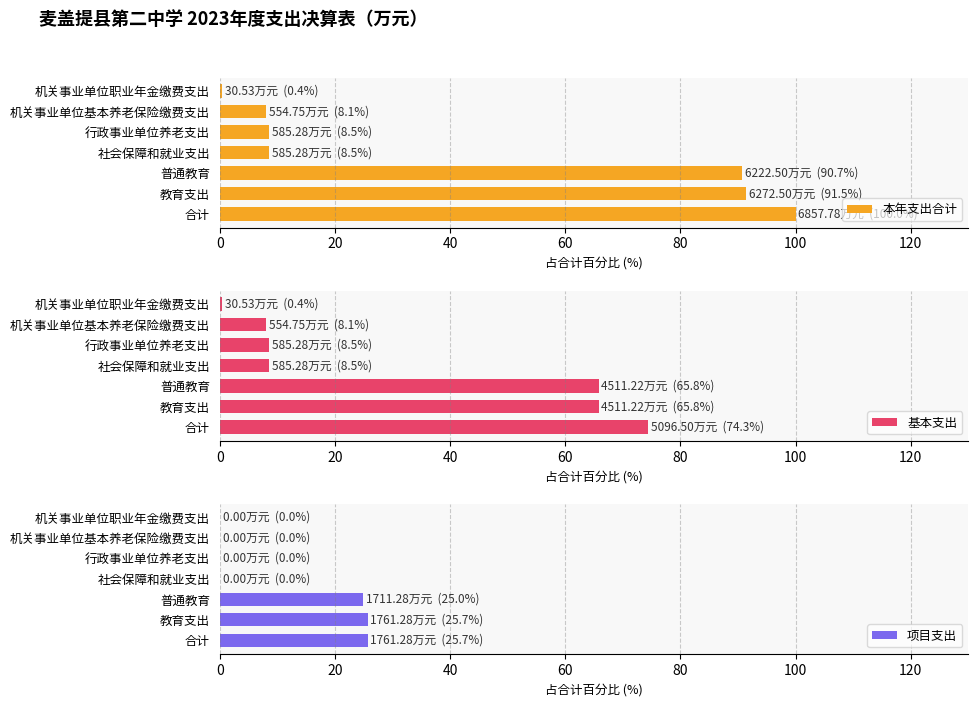

How many distinct data groups are displayed?

3